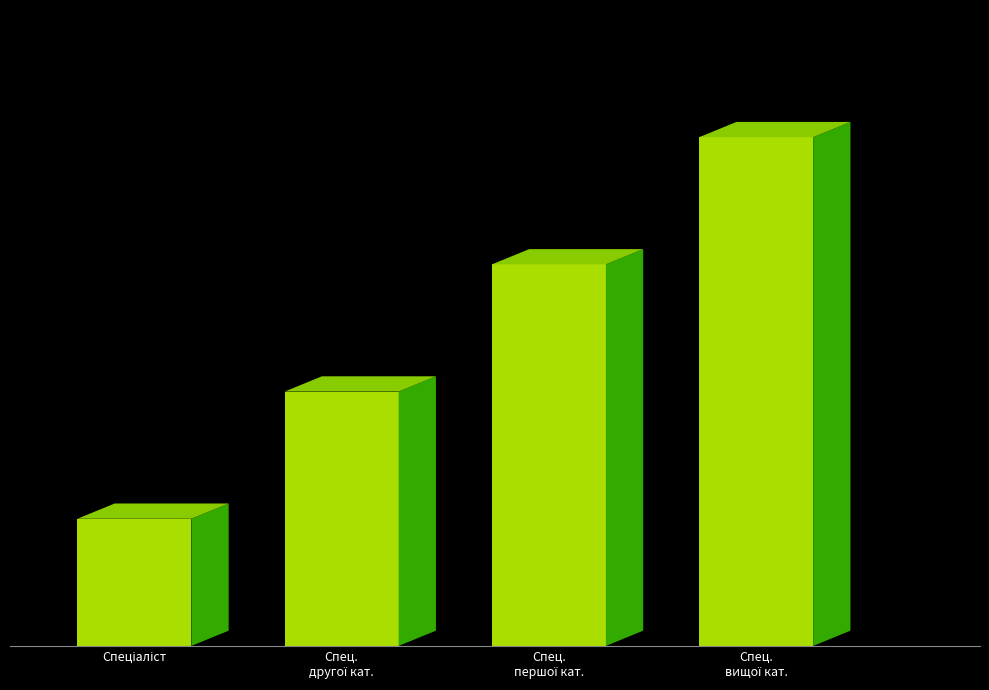

At which category does the chart reach its peak across all series?

Спеціаліст вищої категорії